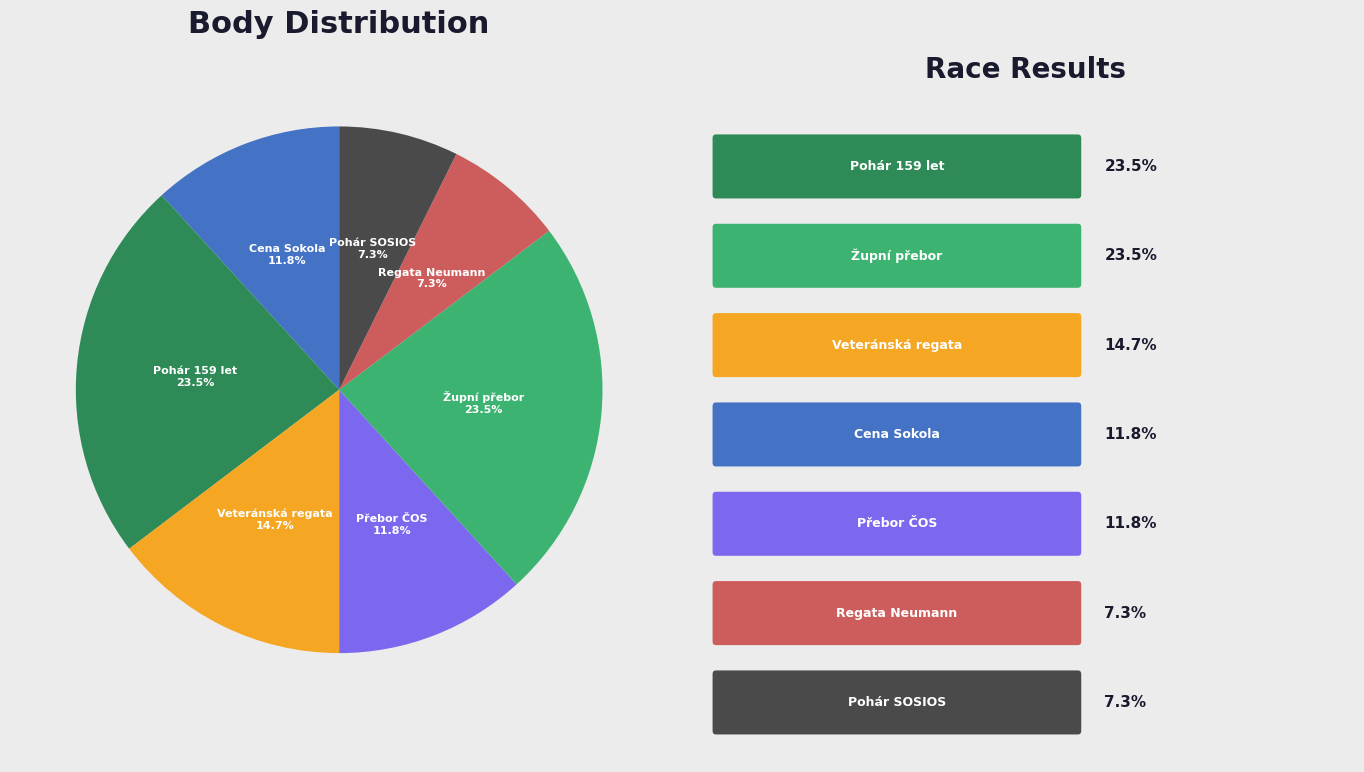

Is there a majority slice in this chart?

No